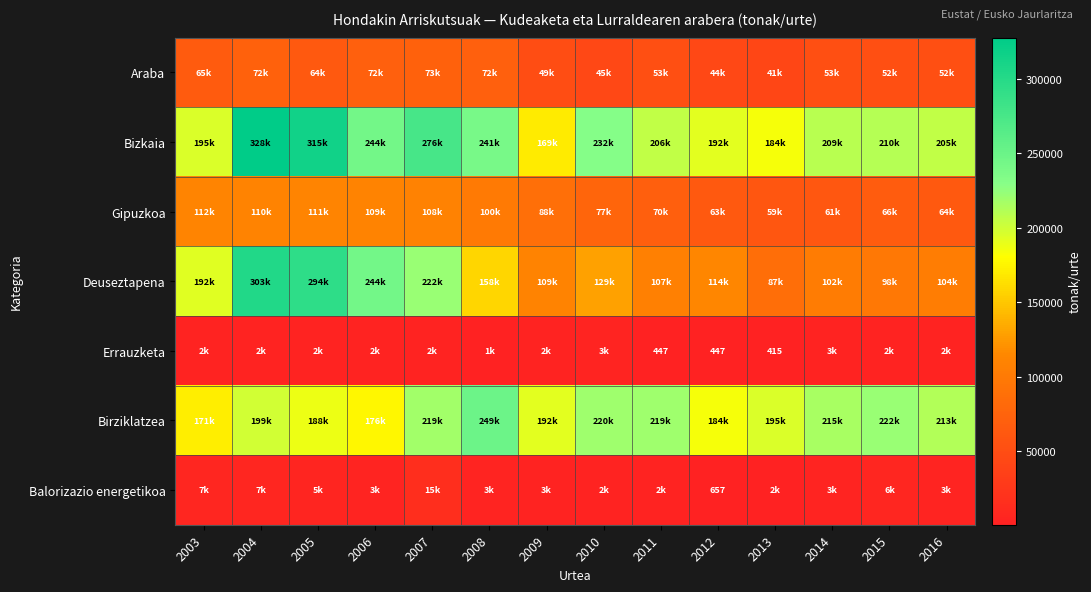

Is the value of Bizkaia at 2010 greater than the value of Gipuzkoa at 2007?

Yes